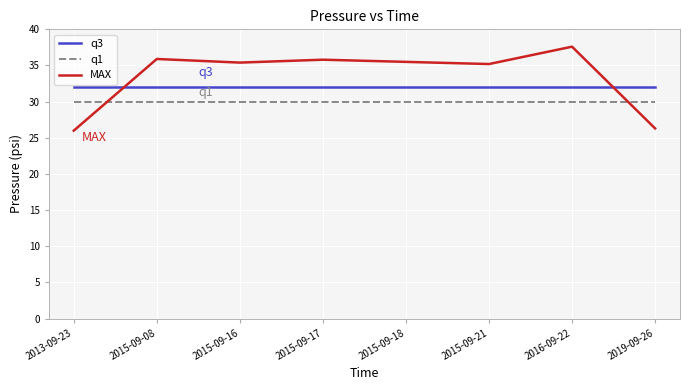

What position from the left is 2015-09-17?

4